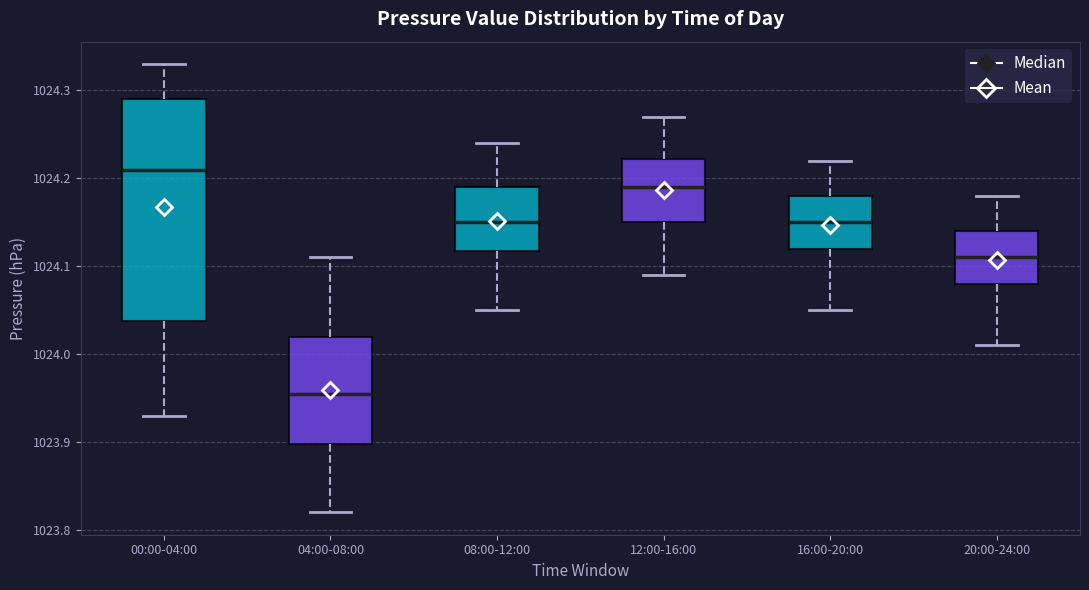

Which box is the tallest, from its lower edge to its upper edge?

00:00-04:00